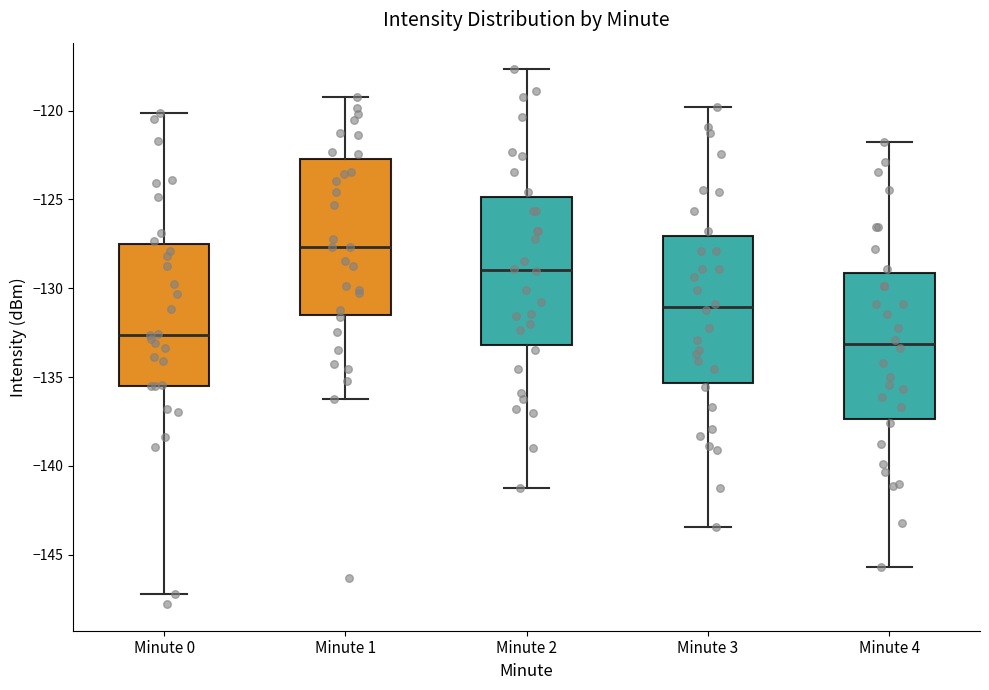

Reading left to right, transcribe this box plot: for each box, give where its median line is, the range the box spans, and where its two whiskers end, as read against the y-axis. The values are not printed on the chart, so give them approximately, as read against the axis.

Minute 0: median -132.5, box -135.5 to -127.5, whiskers -147.0 to -120.0
Minute 1: median -127.5, box -131.5 to -122.5, whiskers -136.0 to -119.0
Minute 2: median -129.0, box -133.0 to -125.0, whiskers -141.0 to -117.5
Minute 3: median -131.0, box -135.5 to -127.0, whiskers -143.5 to -120.0
Minute 4: median -133.0, box -137.5 to -129.0, whiskers -145.5 to -122.0